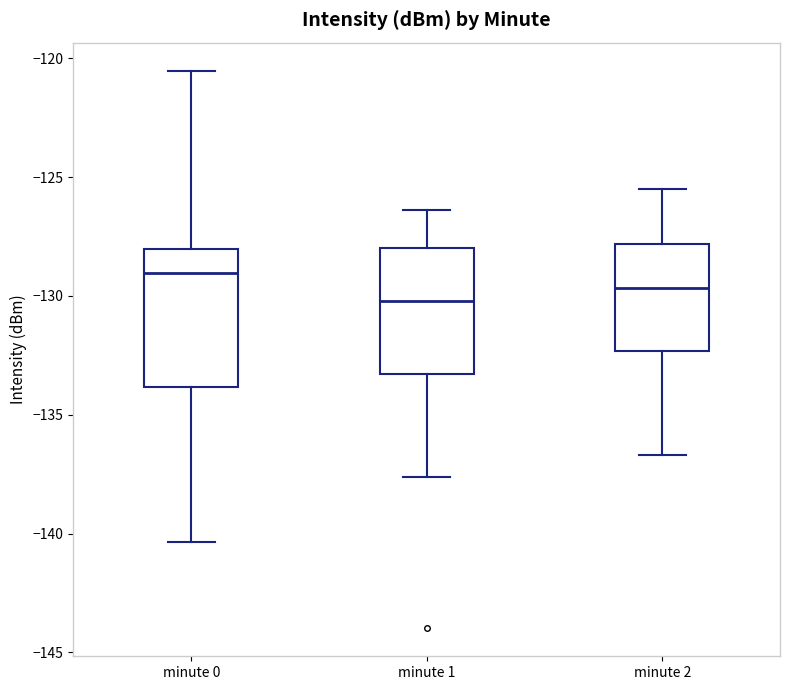

Reading left to right, transcribe this box plot: for each box, give where its median line is, the range the box spans, and where its two whiskers end, as read against the y-axis. The values are not printed on the chart, so give them approximately, as read against the axis.

minute 0: median -129.0, box -134.0 to -128.0, whiskers -140.5 to -120.5
minute 1: median -130.0, box -133.5 to -128.0, whiskers -137.5 to -126.5
minute 2: median -129.5, box -132.5 to -128.0, whiskers -136.5 to -125.5